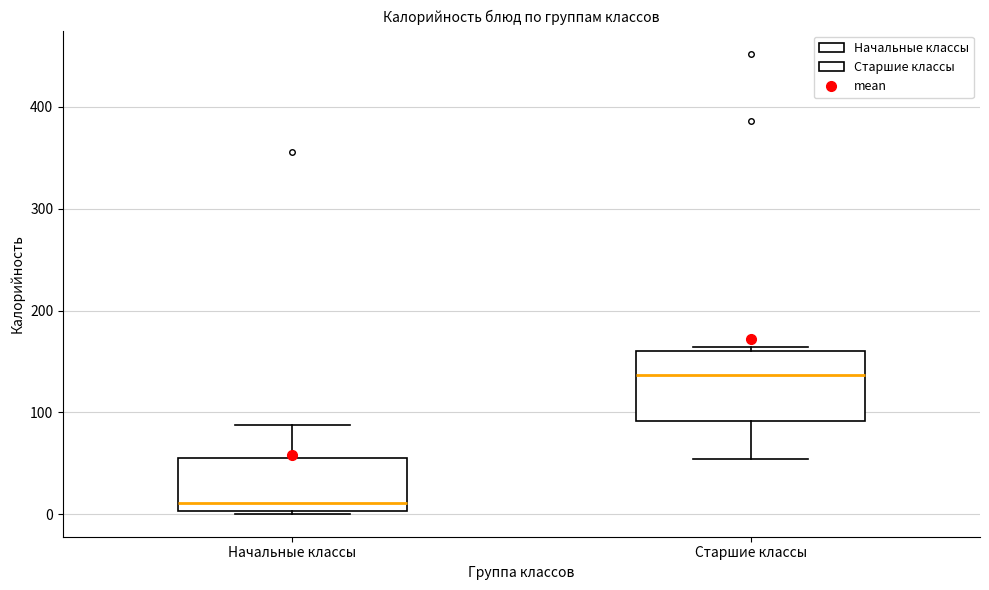

Comparing the boxes themselves (not the whiskers), which one is the tallest?

Старшие классы